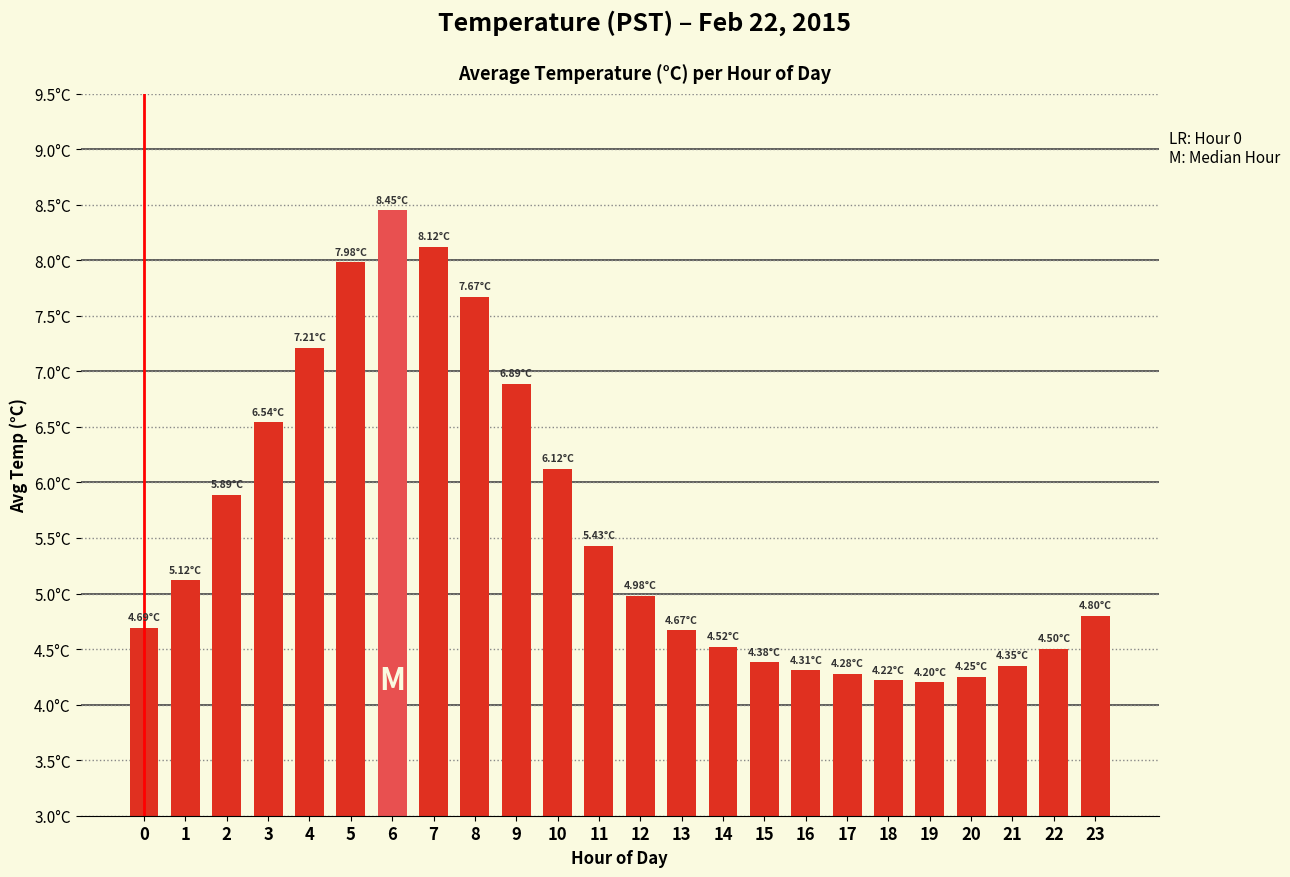

Does the chart contain any negative values?

No